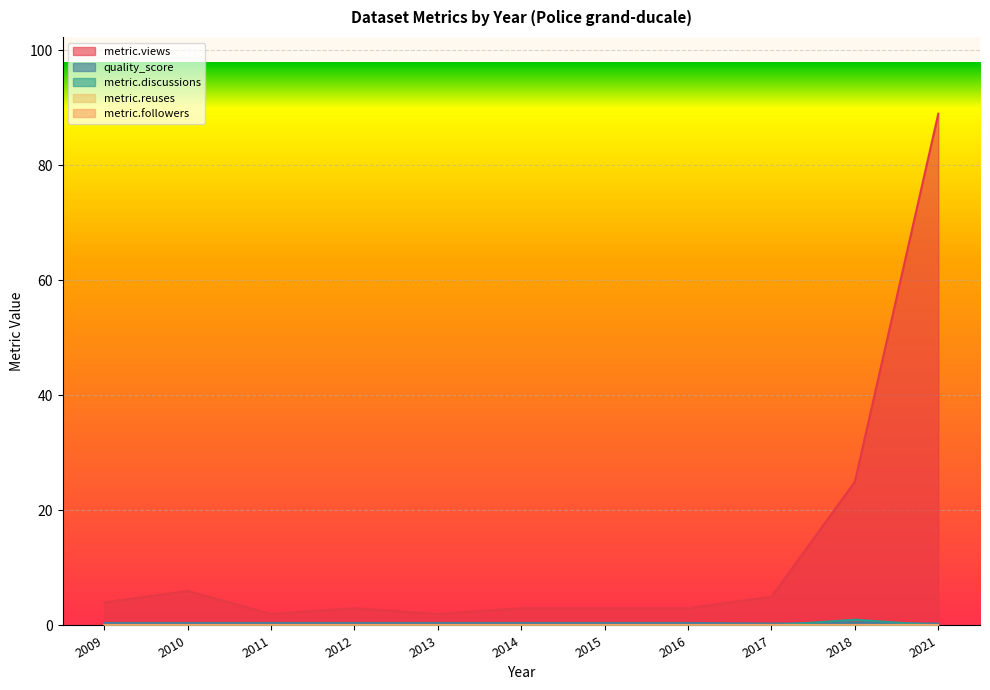

What is the lowest value of the quality_score series?

0.3